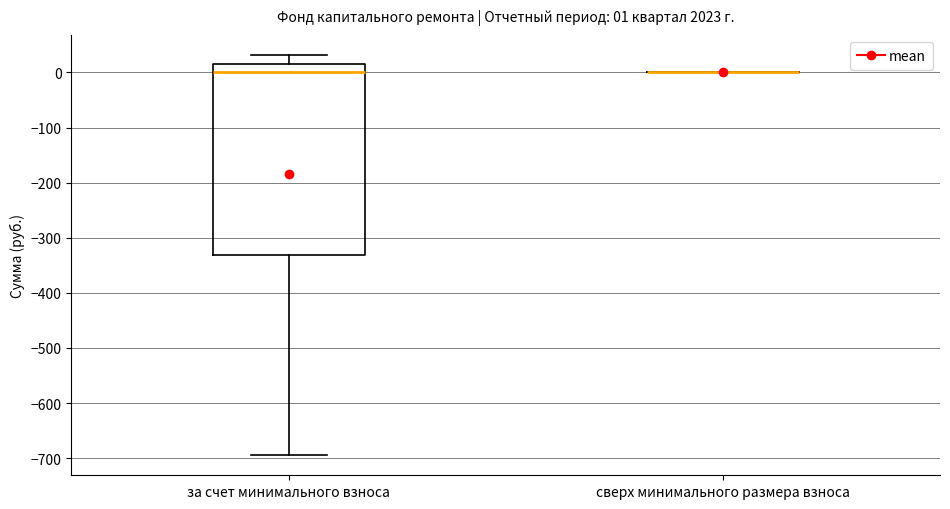

Which box is the tallest, from its lower edge to its upper edge?

за счет минимального взноса